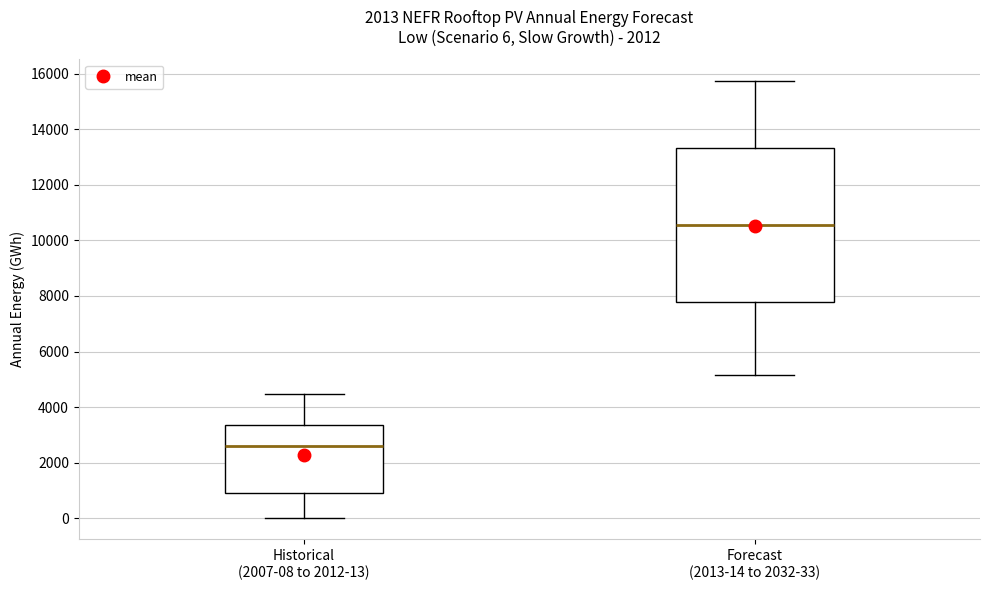

Which box has the highest median line?

Forecast (2013-14 to 2032-33)